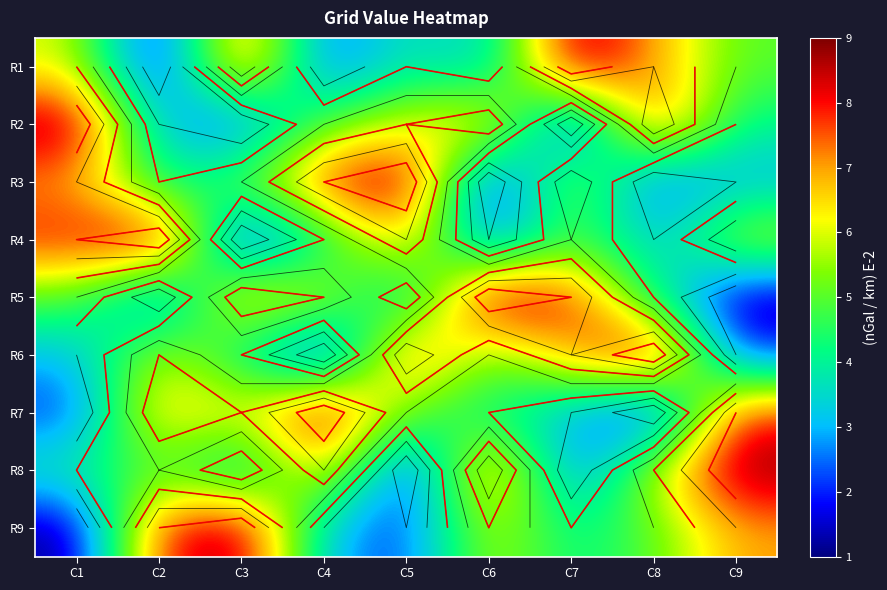

At how many categories does at least one series exceed 5?

9